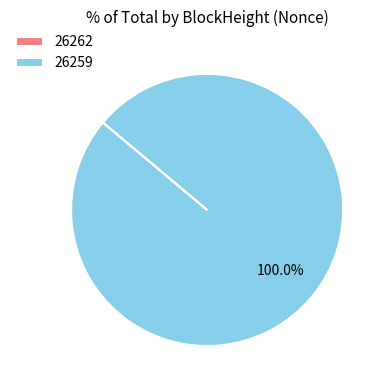

What percentage is the 26259 slice, to the nearest percent?

100%